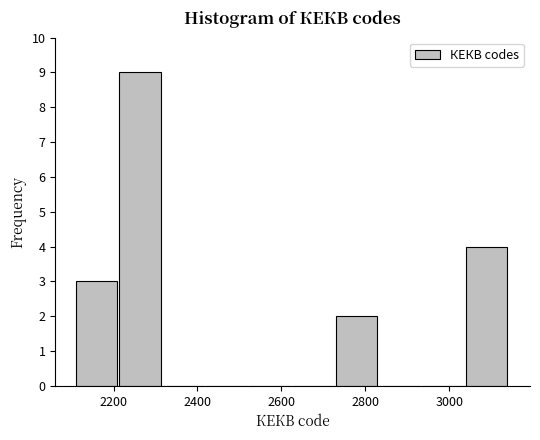

Reading left to right, list every bar in this chart as the range it spans on the x-axis followed by its height. Neither the bar edges nor the heights are printed on the chart, so give them approximately, as read against the axes.

2120 to 2220: 3
2220 to 2320: 9
2320 to 2420: 0
2420 to 2520: 0
2520 to 2620: 0
2620 to 2720: 0
2720 to 2840: 2
2840 to 2940: 0
2940 to 3040: 0
3040 to 3140: 4